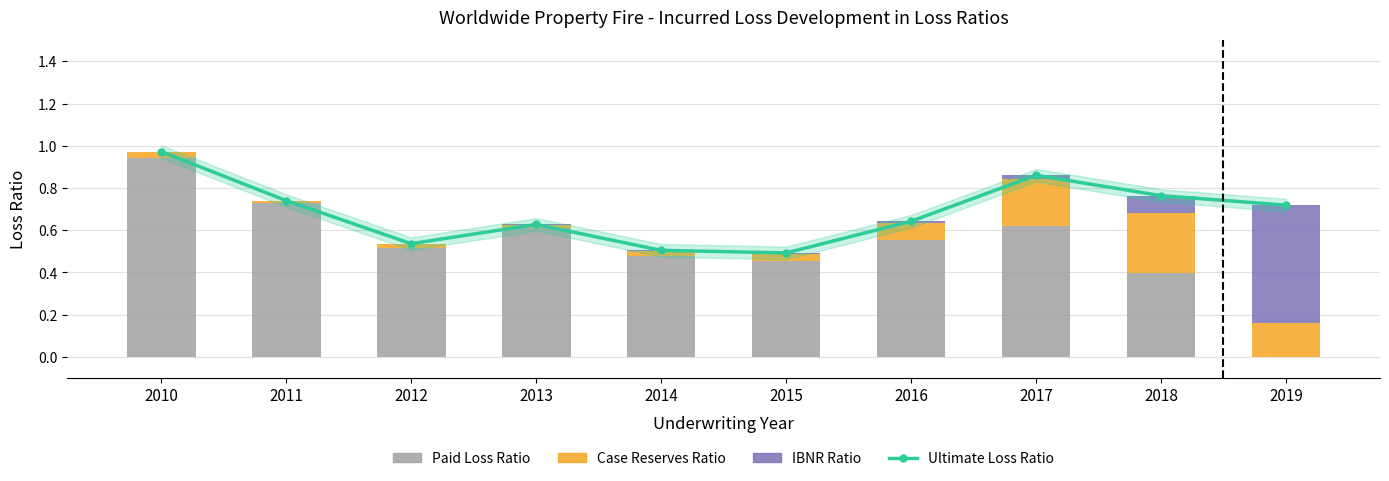

The value of Ultimate Loss Ratio at 2015 is 0.5. True or false?

True